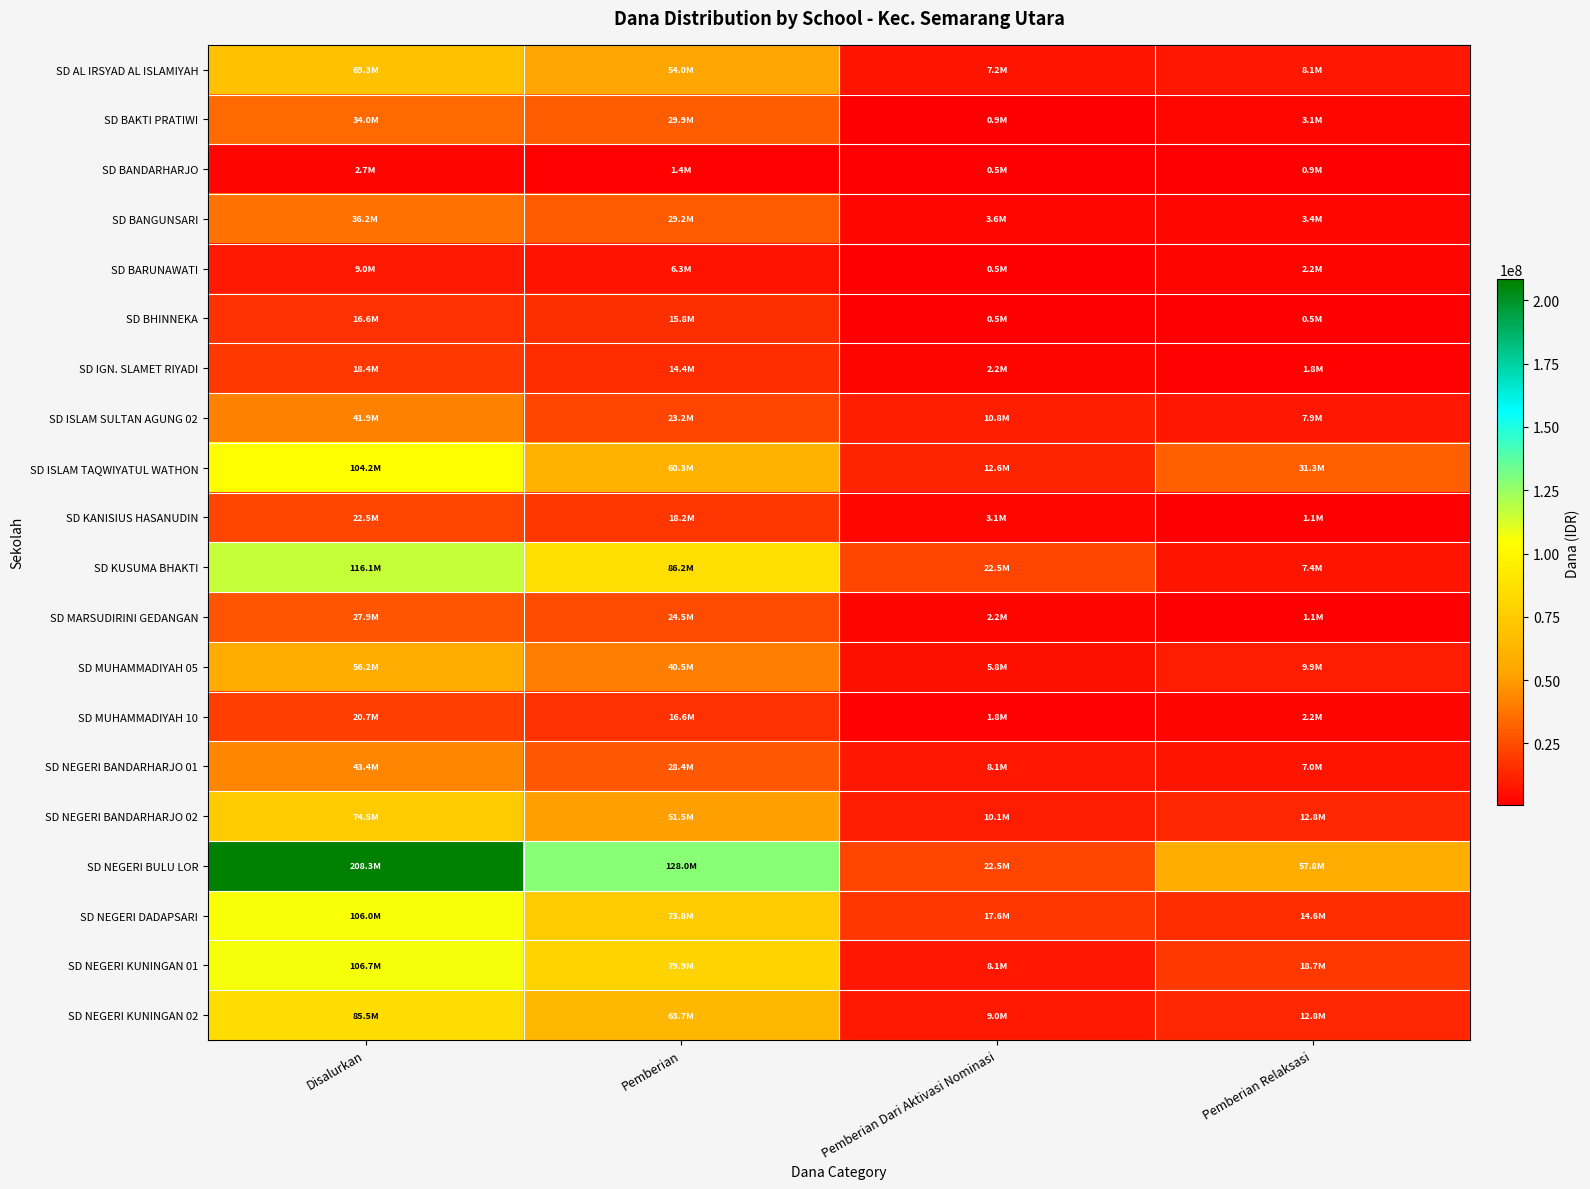

Reading right to left, transcribe all the data shown in this chart.

SD AL IRSYAD AL ISLAMIYAH: Pemberian Relaksasi=8100000	Pemberian Dari Aktivasi Nominasi=7200000	Pemberian=54000000	Disalurkan=69300000
SD BAKTI PRATIWI: Pemberian Relaksasi=3150000	Pemberian Dari Aktivasi Nominasi=900000	Pemberian=29925000	Disalurkan=33975000
SD BANDARHARJO: Pemberian Relaksasi=900000	Pemberian Dari Aktivasi Nominasi=450000	Pemberian=1350000	Disalurkan=2700000
SD BANGUNSARI: Pemberian Relaksasi=3375000	Pemberian Dari Aktivasi Nominasi=3600000	Pemberian=29250000	Disalurkan=36225000
SD BARUNAWATI: Pemberian Relaksasi=2250000	Pemberian Dari Aktivasi Nominasi=450000	Pemberian=6300000	Disalurkan=9000000
SD BHINNEKA: Pemberian Relaksasi=450000	Pemberian Dari Aktivasi Nominasi=450000	Pemberian=15750000	Disalurkan=16650000
SD IGN. SLAMET RIYADI: Pemberian Relaksasi=1800000	Pemberian Dari Aktivasi Nominasi=2250000	Pemberian=14400000	Disalurkan=18450000
SD ISLAM SULTAN AGUNG 02: Pemberian Relaksasi=7875000	Pemberian Dari Aktivasi Nominasi=10800000	Pemberian=23175000	Disalurkan=41850000
SD ISLAM TAQWIYATUL WATHON: Pemberian Relaksasi=31275000	Pemberian Dari Aktivasi Nominasi=12600000	Pemberian=60300000	Disalurkan=104175000
SD KANISIUS HASANUDIN: Pemberian Relaksasi=1125000	Pemberian Dari Aktivasi Nominasi=3150000	Pemberian=18225000	Disalurkan=22500000
SD KUSUMA BHAKTI: Pemberian Relaksasi=7425000	Pemberian Dari Aktivasi Nominasi=22500000	Pemberian=86175000	Disalurkan=116100000
SD MARSUDIRINI GEDANGAN: Pemberian Relaksasi=1125000	Pemberian Dari Aktivasi Nominasi=2250000	Pemberian=24525000	Disalurkan=27900000
SD MUHAMMADIYAH 05: Pemberian Relaksasi=9900000	Pemberian Dari Aktivasi Nominasi=5850000	Pemberian=40500000	Disalurkan=56250000
SD MUHAMMADIYAH 10: Pemberian Relaksasi=2250000	Pemberian Dari Aktivasi Nominasi=1800000	Pemberian=16650000	Disalurkan=20700000
SD NEGERI BANDARHARJO 01: Pemberian Relaksasi=6975000	Pemberian Dari Aktivasi Nominasi=8100000	Pemberian=28350000	Disalurkan=43425000
SD NEGERI BANDARHARJO 02: Pemberian Relaksasi=12825000	Pemberian Dari Aktivasi Nominasi=10125000	Pemberian=51525000	Disalurkan=74475000
SD NEGERI BULU LOR: Pemberian Relaksasi=57825000	Pemberian Dari Aktivasi Nominasi=22500000	Pemberian=128025000	Disalurkan=208350000
SD NEGERI DADAPSARI: Pemberian Relaksasi=14625000	Pemberian Dari Aktivasi Nominasi=17550000	Pemberian=73800000	Disalurkan=105975000
SD NEGERI KUNINGAN 01: Pemberian Relaksasi=18675000	Pemberian Dari Aktivasi Nominasi=8100000	Pemberian=79875000	Disalurkan=106650000
SD NEGERI KUNINGAN 02: Pemberian Relaksasi=12825000	Pemberian Dari Aktivasi Nominasi=9000000	Pemberian=63675000	Disalurkan=85500000